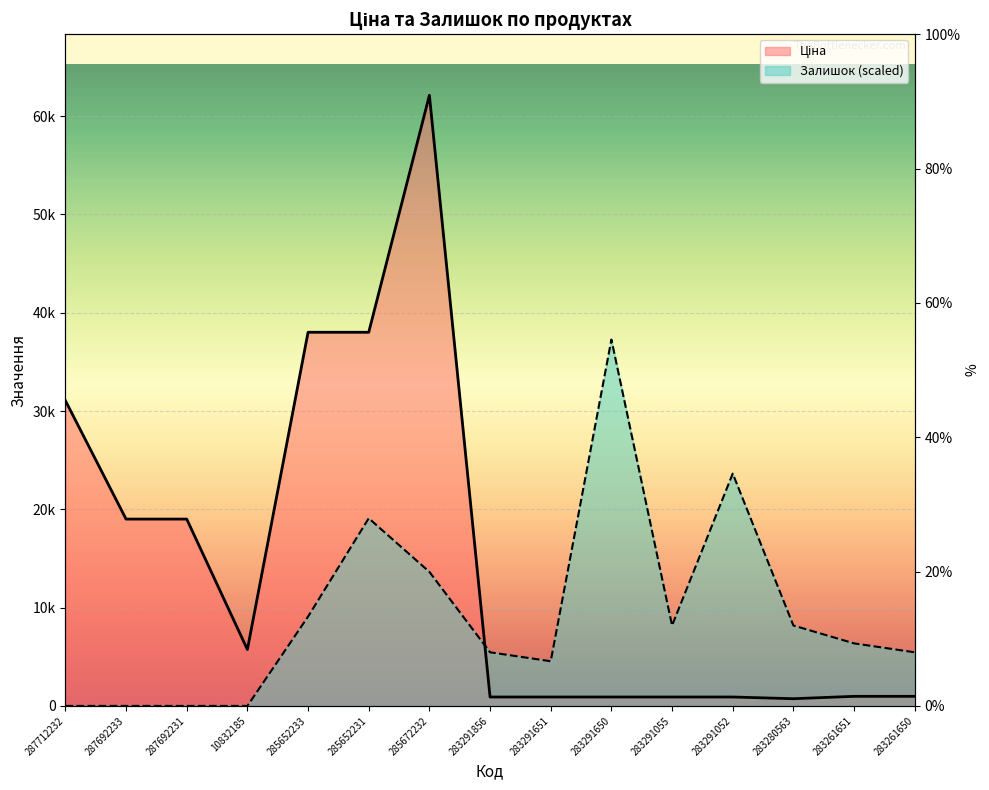

What is the label of the 2nd point from the left?

287692233